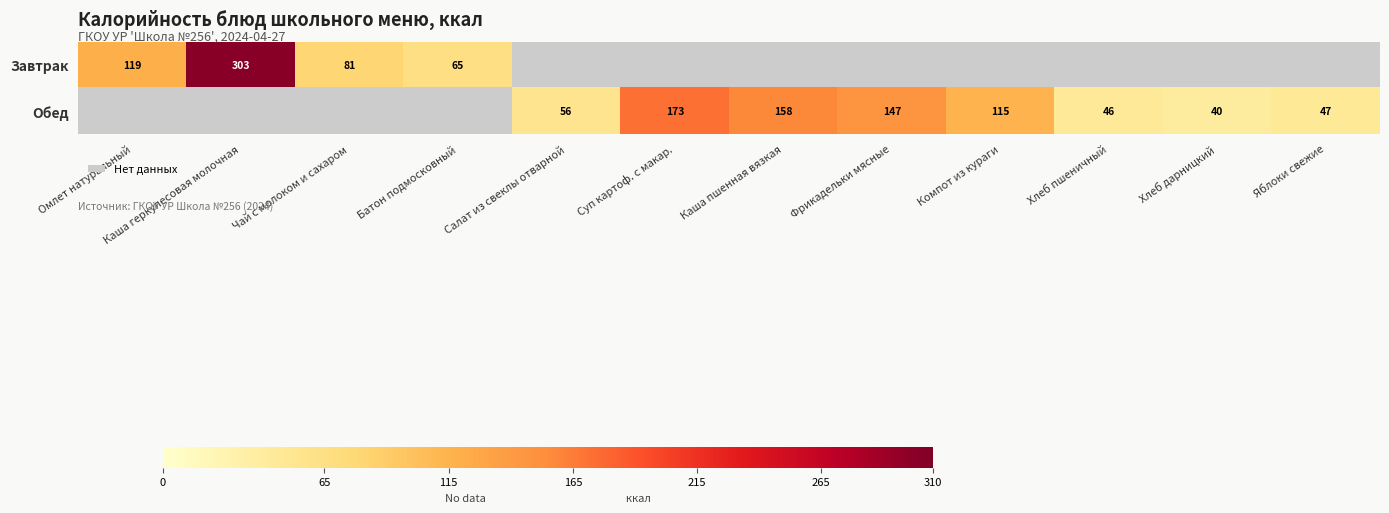

What is the highest value of the row_0 series?

303.0